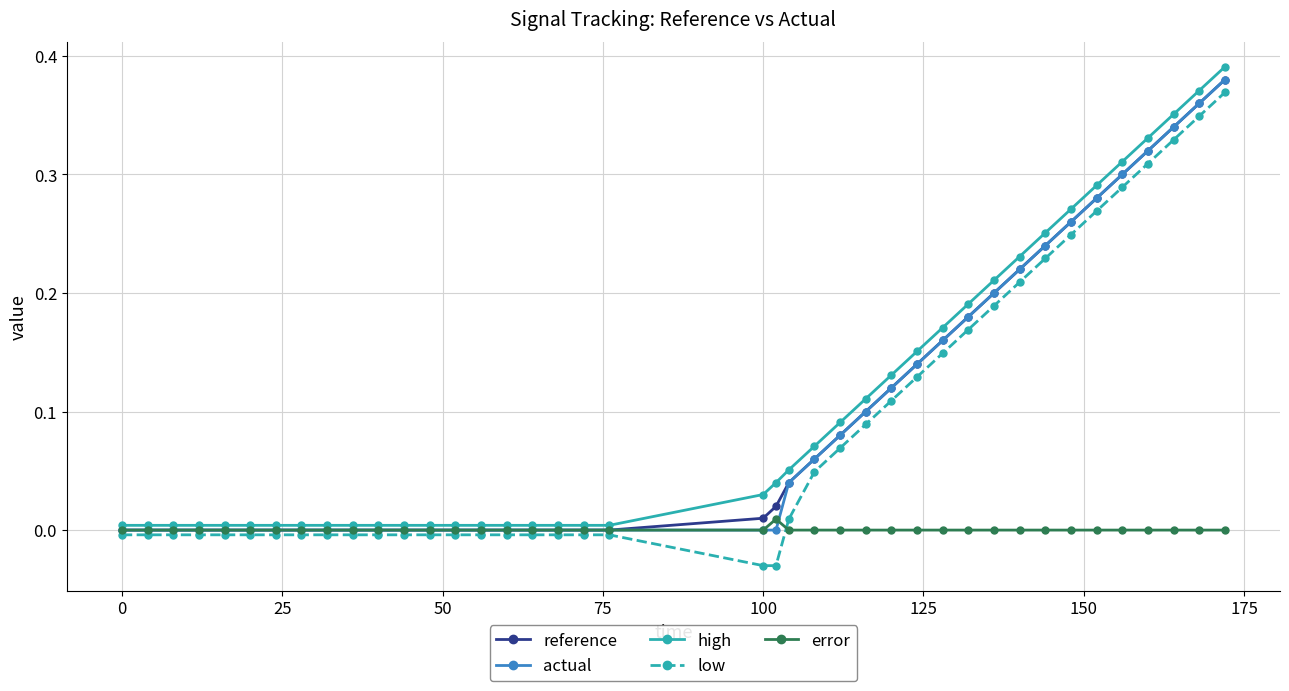

What is the difference between the maximum and minimum values in the actual series?

0.4